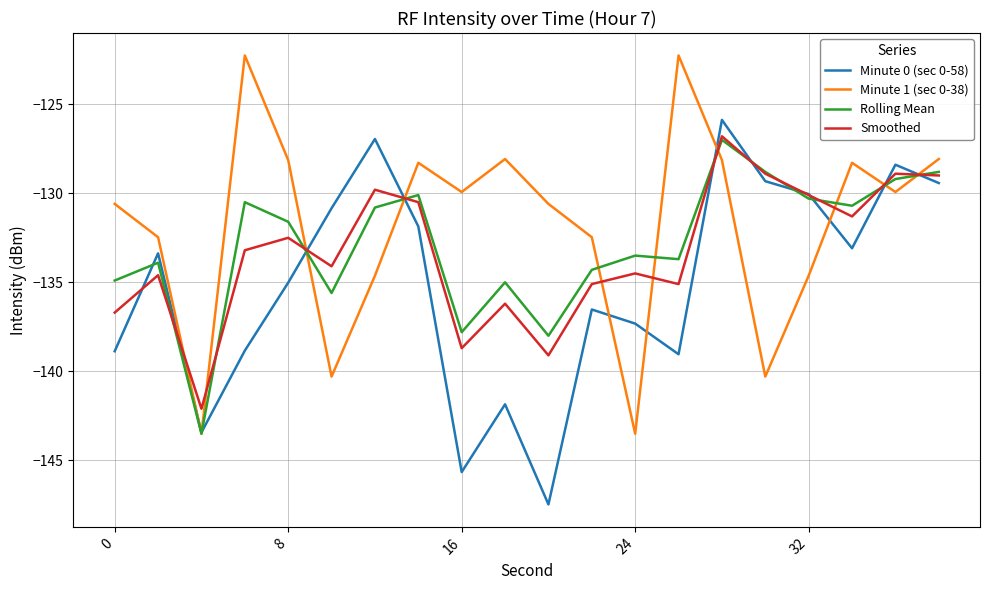

True or false: Smoothed has more than 2 interior local peaks.

True